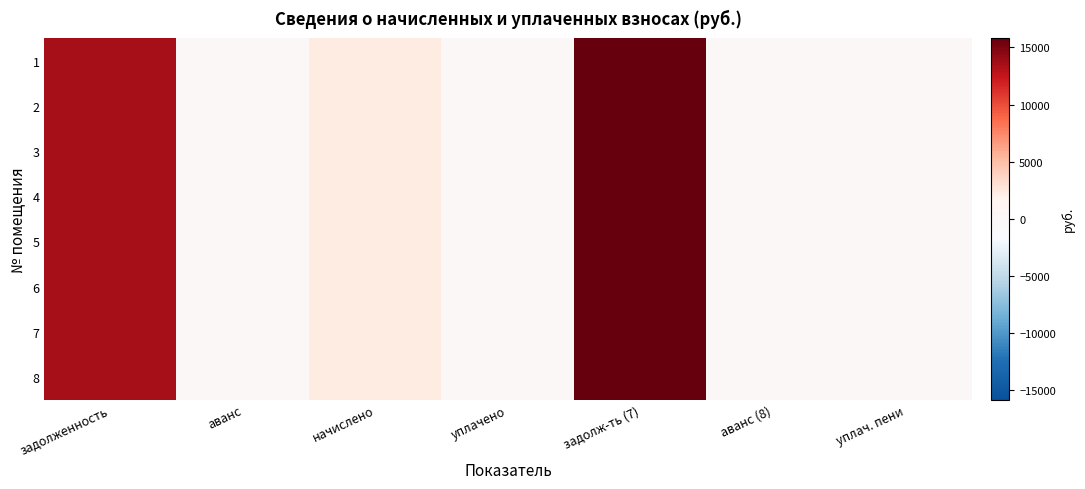

Rank the series at задолженность from highest to lowest value.

1, 2, 3, 4, 5, 6, 7, 8